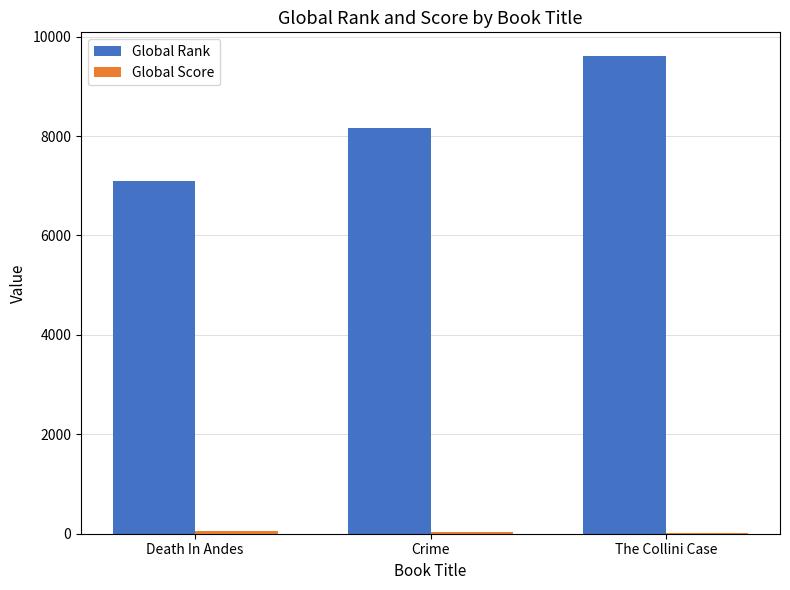

At which category is the sum across all series the highest?

The Collini Case